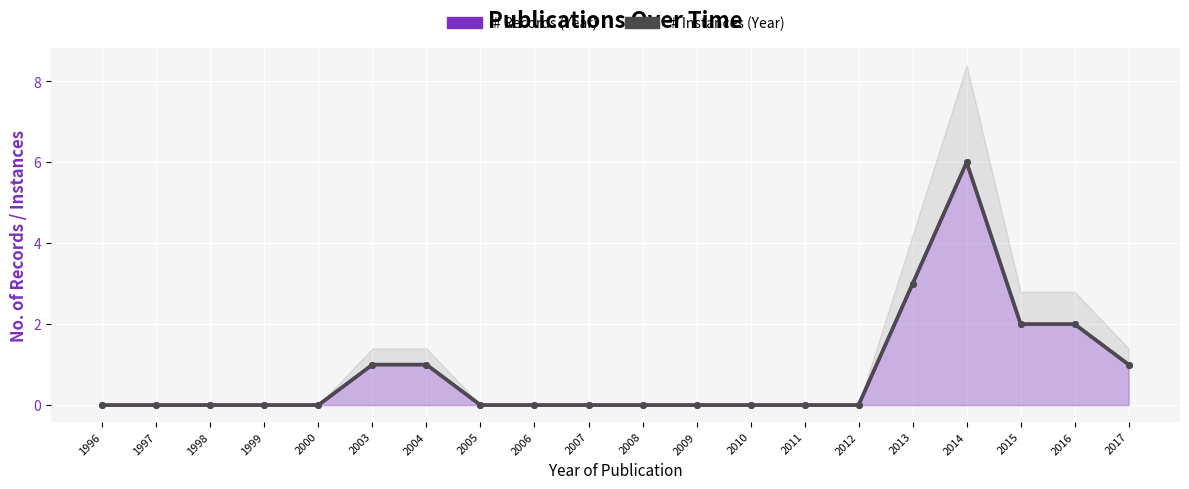

True or false: # Instances (Year) has a value of 0 at 2012.

True